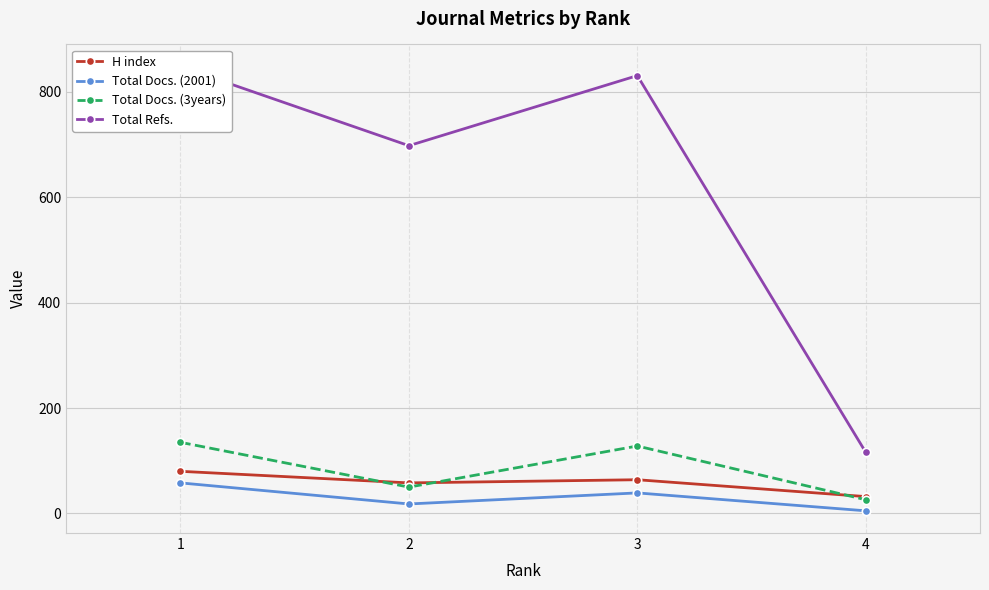

Is it true that Total Refs. equals 152 at 4?

False